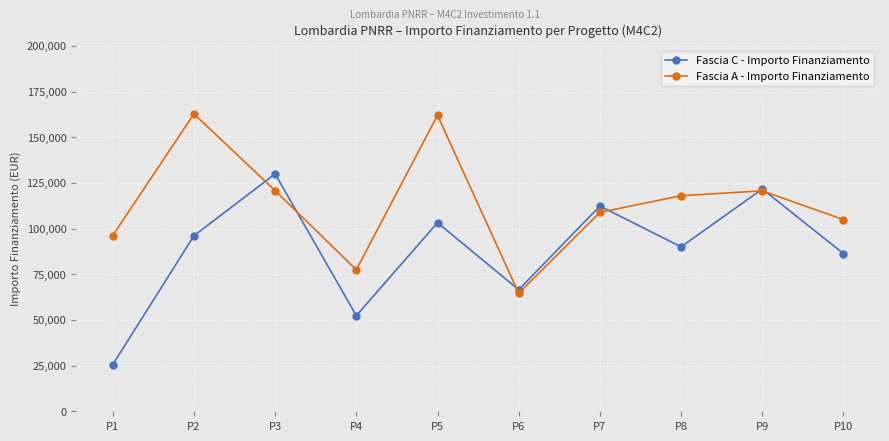

At how many categories does at least one series exceed 45679?

10